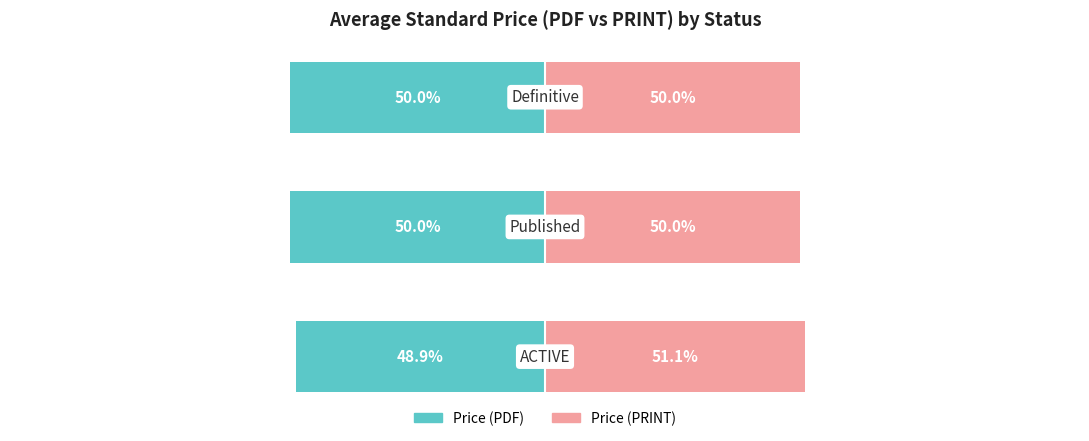

Which series has the widest spread of values?

Price (PDF)